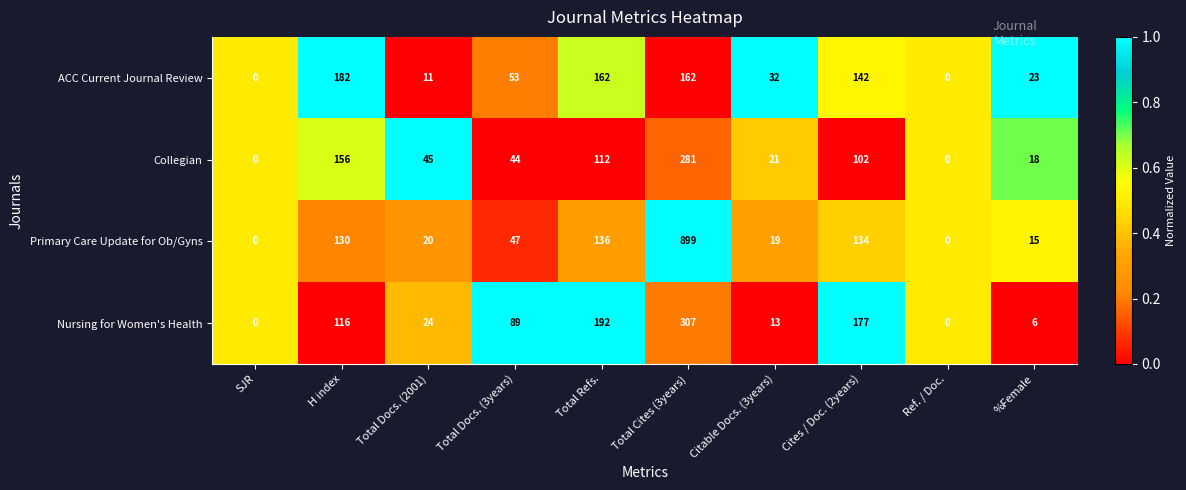

True or false: ACC Current Journal Review has a value of 53 at Total Docs. (3years).

True